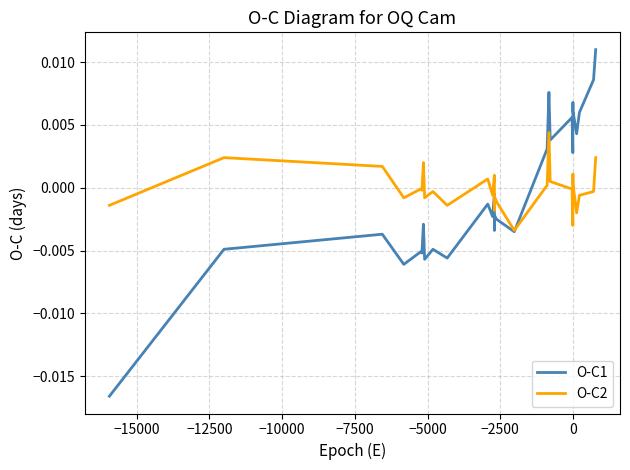

List the series in order of their peak value, highest first.

O-C1, O-C2